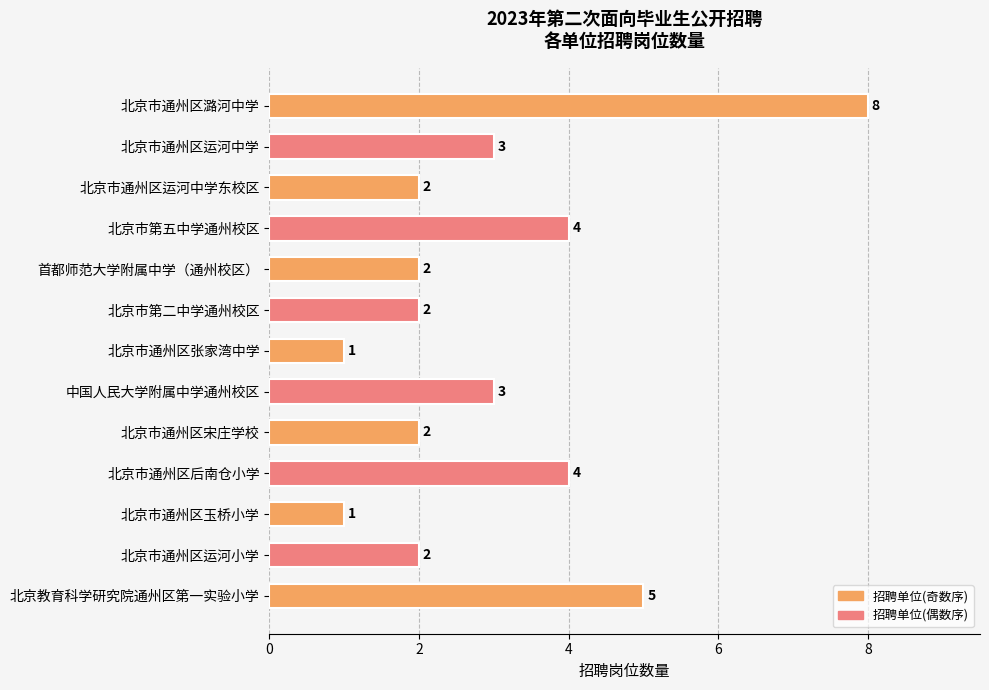

What is the label of the 12th bar from the top?

北京市通州区运河小学